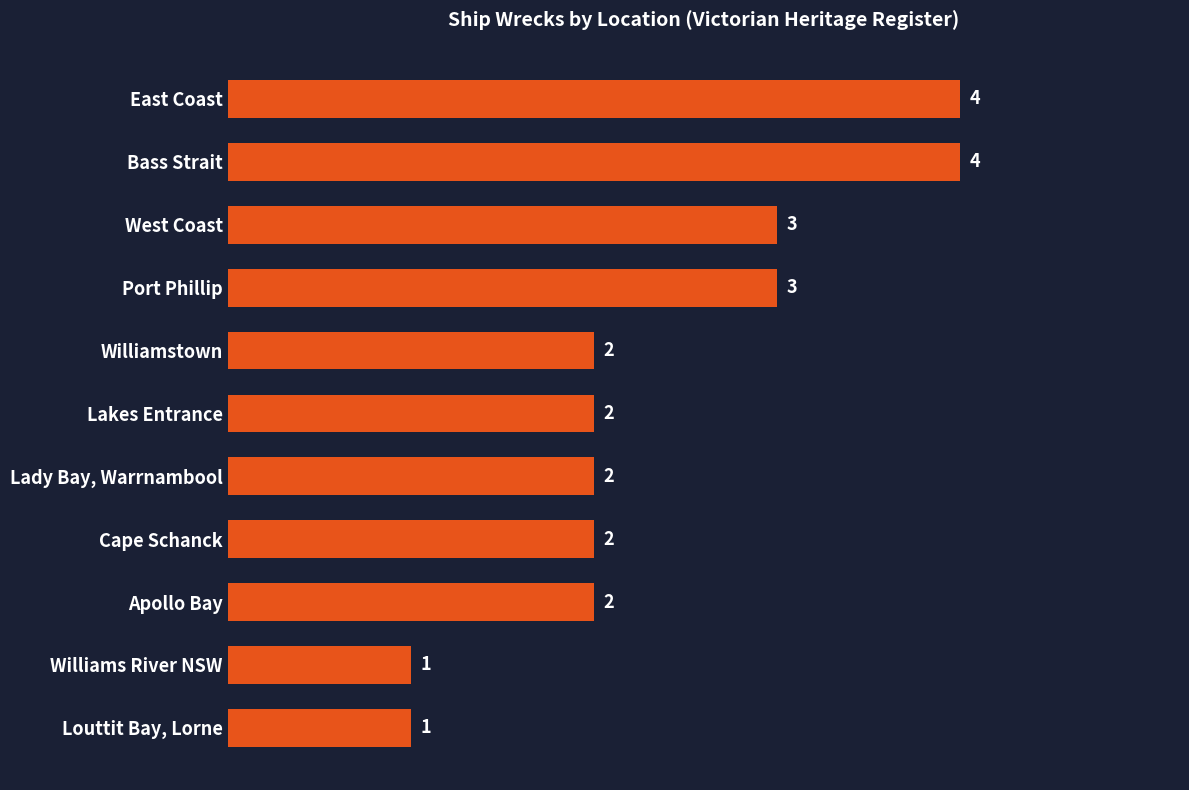

What is the maximum value shown in the chart?

4